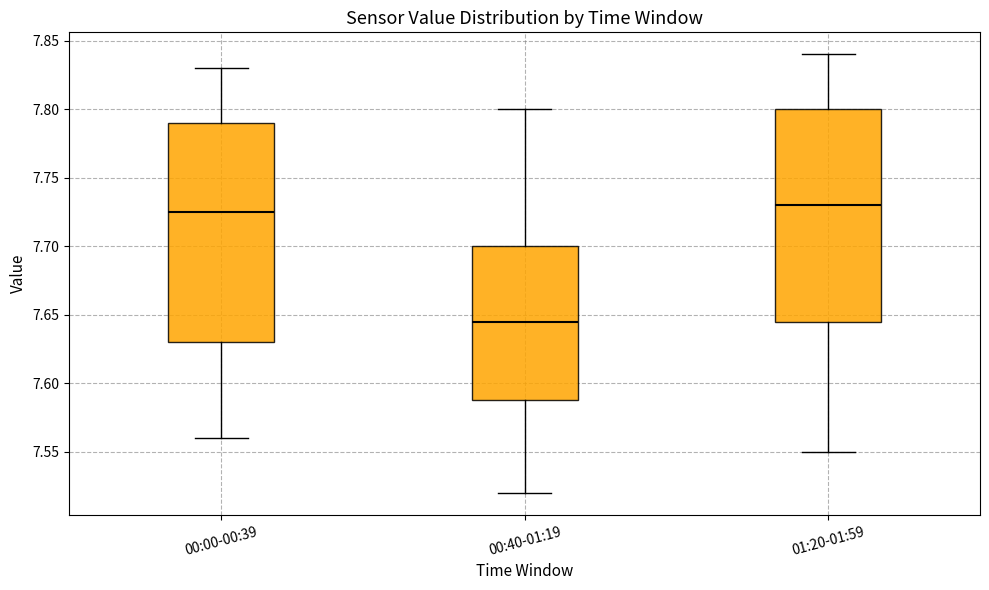

Reading left to right, read every box against the y-axis: the position of its median line, the range the box covers, and the ends of its whiskers. The values are not printed on the chart, so give them approximately, as read against the axis.

00:00-00:39: median 7.725, box 7.630 to 7.790, whiskers 7.560 to 7.830
00:40-01:19: median 7.645, box 7.590 to 7.700, whiskers 7.520 to 7.800
01:20-01:59: median 7.730, box 7.645 to 7.800, whiskers 7.550 to 7.840